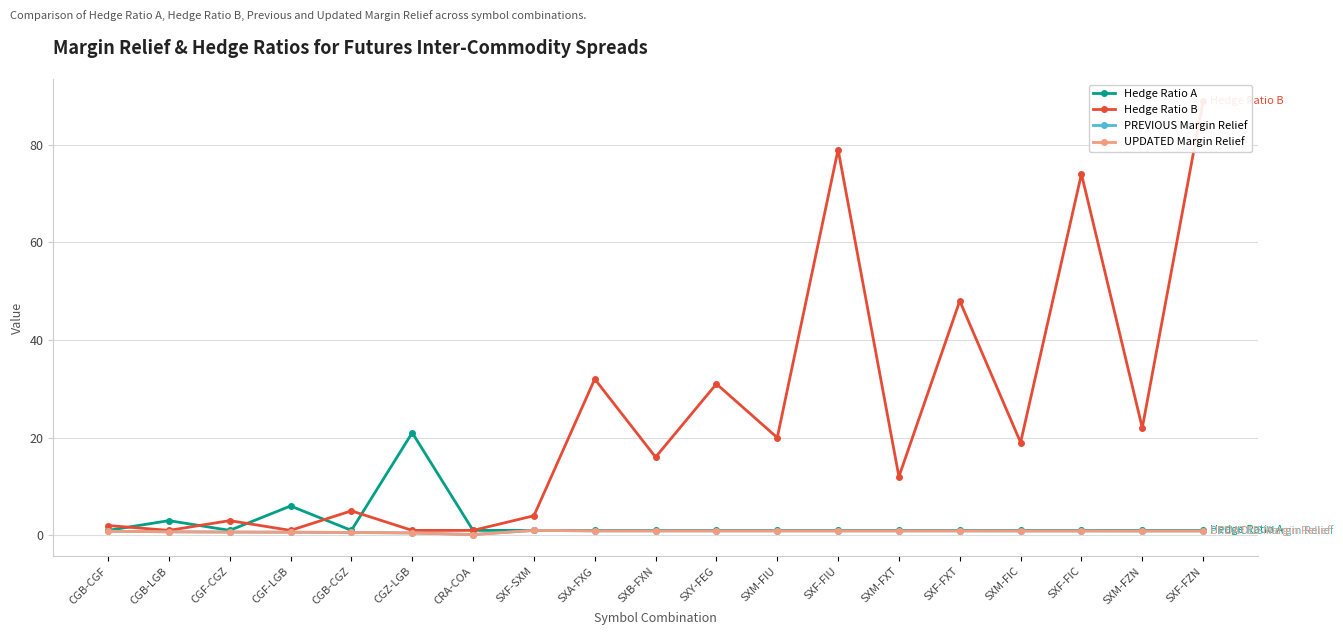

At which label is UPDATED Margin Relief closest to 0?

CRA-COA